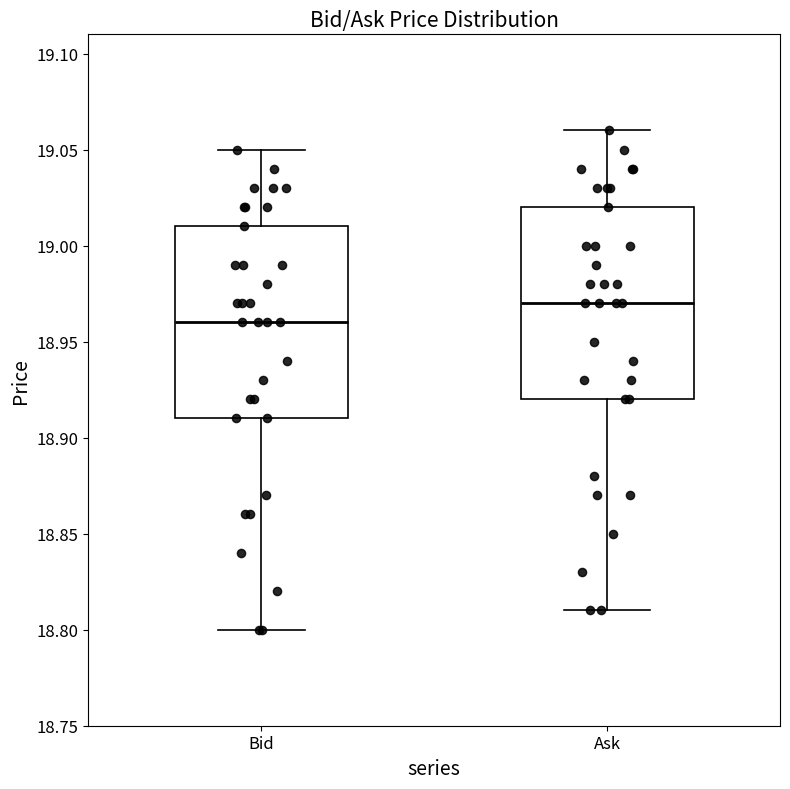

Reading left to right, transcribe this box plot: for each box, give where its median line is, the range the box spans, and where its two whiskers end, as read against the y-axis. The values are not printed on the chart, so give them approximately, as read against the axis.

Bid: median 18.96, box 18.91 to 19.01, whiskers 18.80 to 19.05
Ask: median 18.97, box 18.92 to 19.02, whiskers 18.81 to 19.06